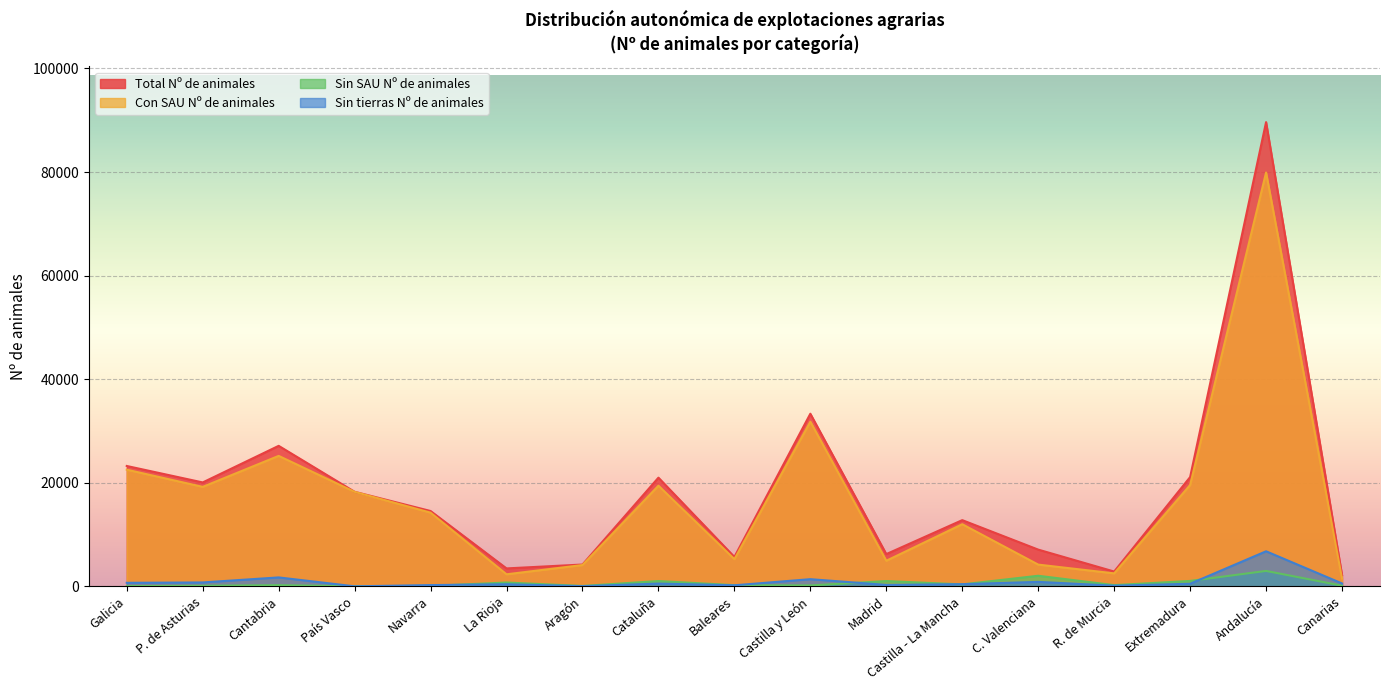

How many lines are shown in the chart?

4